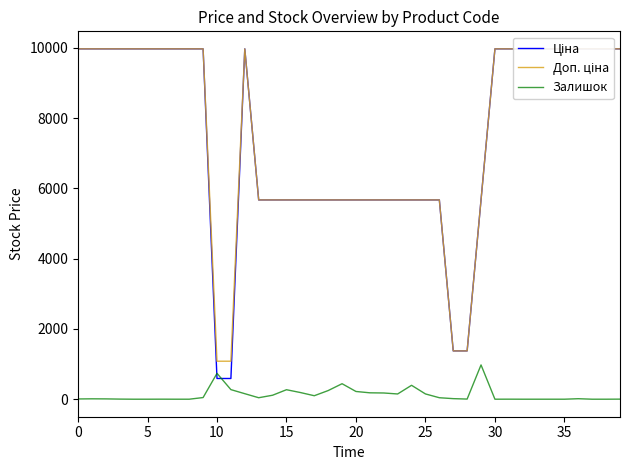

How many data points in Доп. ціна are less than 9974?

19